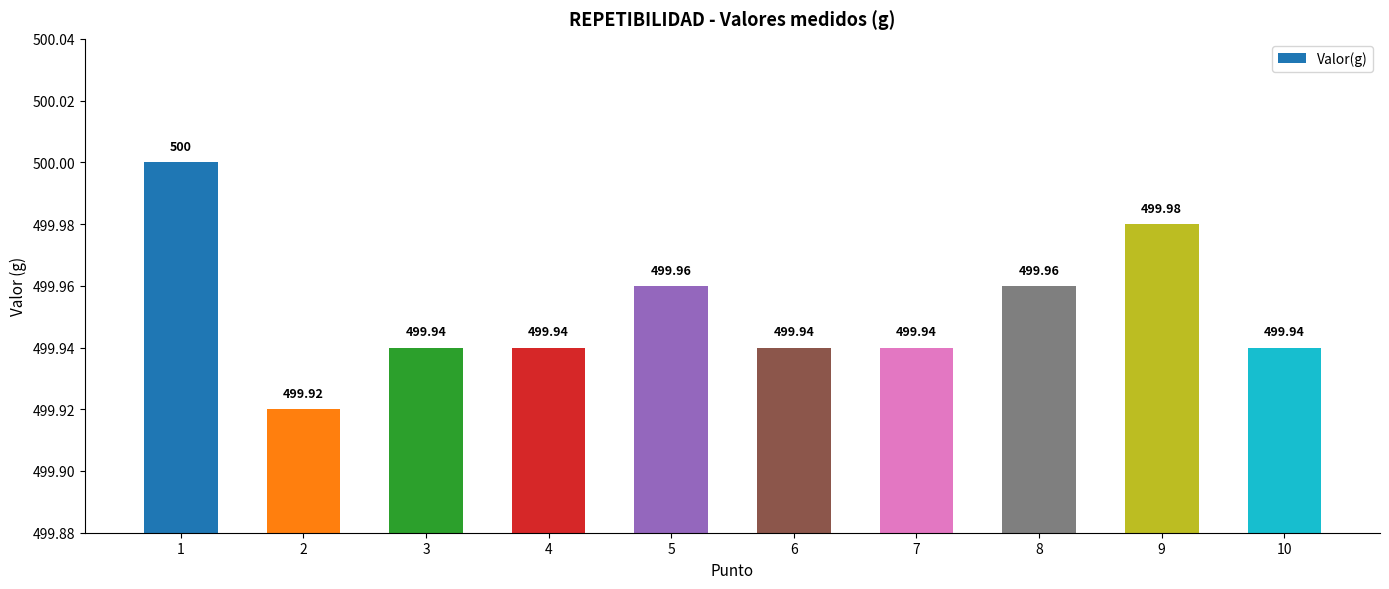

What is the sum of the values at 3 and 9?

999.9